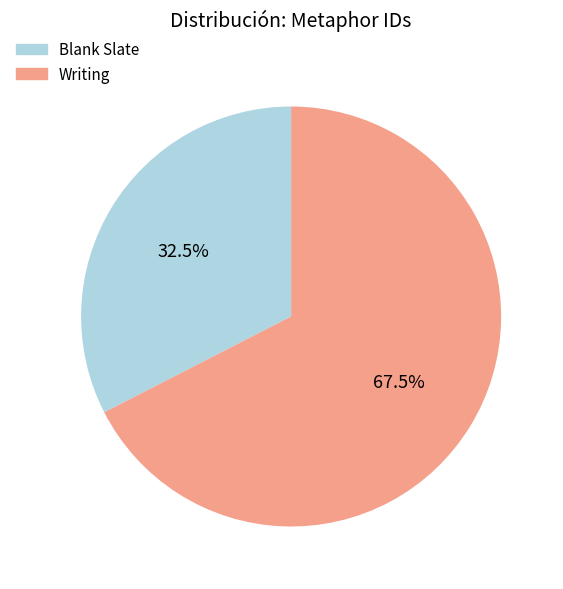

Rank the categories by value from highest to lowest.

Writing, Blank Slate